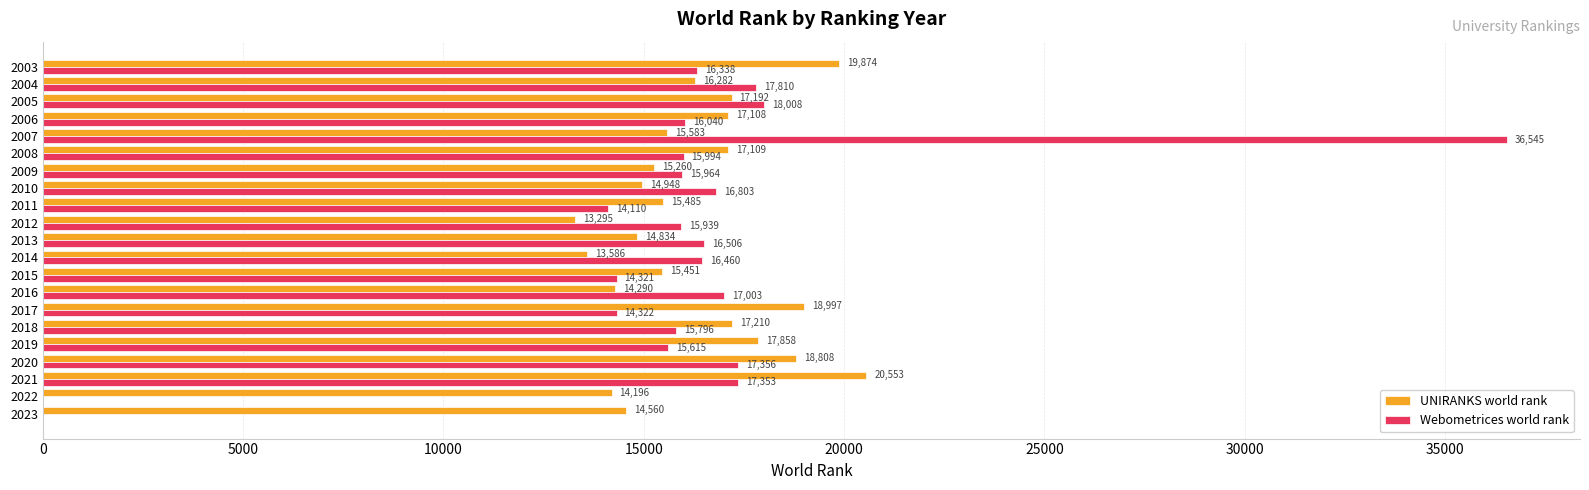

What is the sum of the UNIRANKS world rank values at 2015 and 2007?

31034